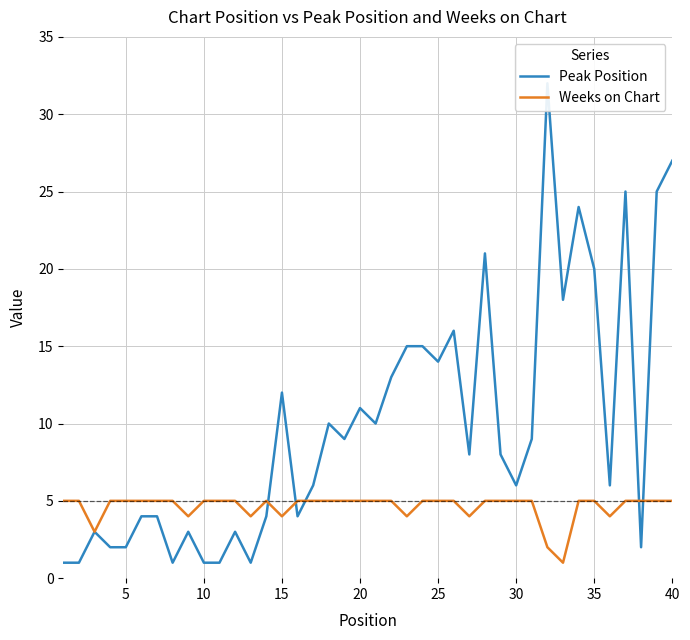

Which series has the largest total across all categories?

Peak Position